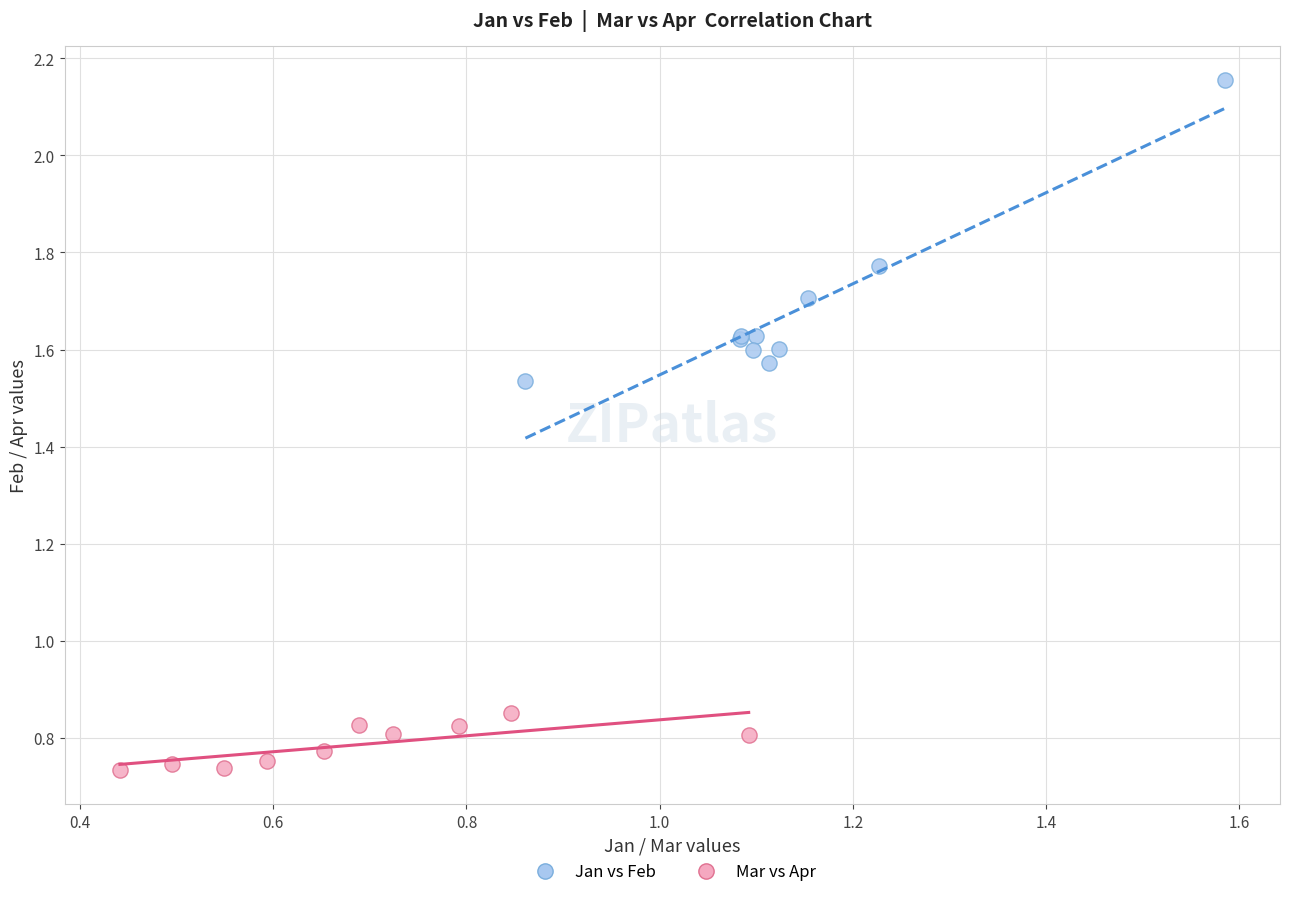

Which series contains the highest Y value?

Jan vs Feb